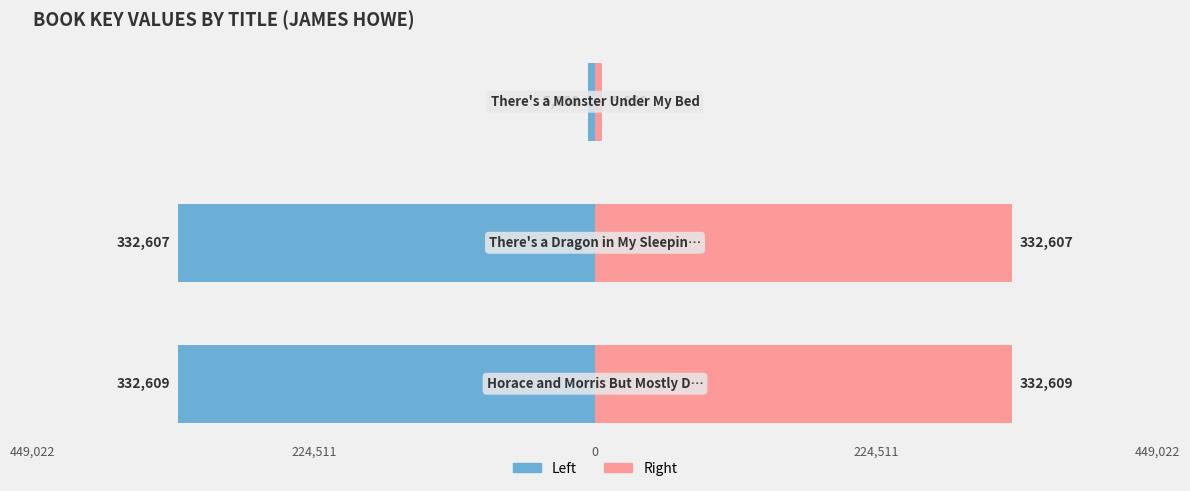

Reading right to left, what are all the values shown in this chart?

Left (Blue): 0=-5658	224,511=-332607	449,022=-332609
Right (Pink): 0=5658	224,511=332607	449,022=332609